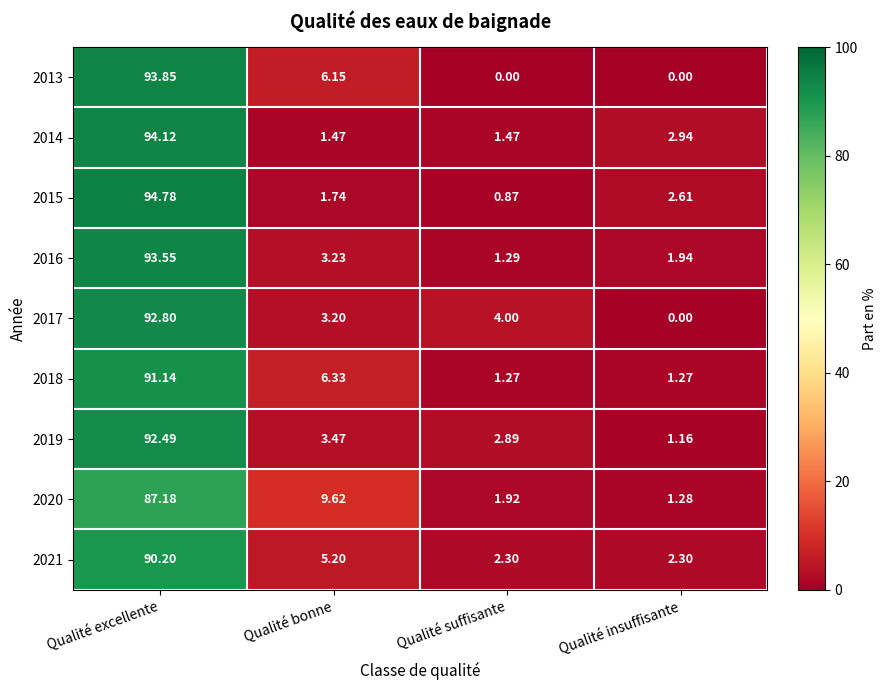

At which category is the sum across all series the highest?

Qualité excellente